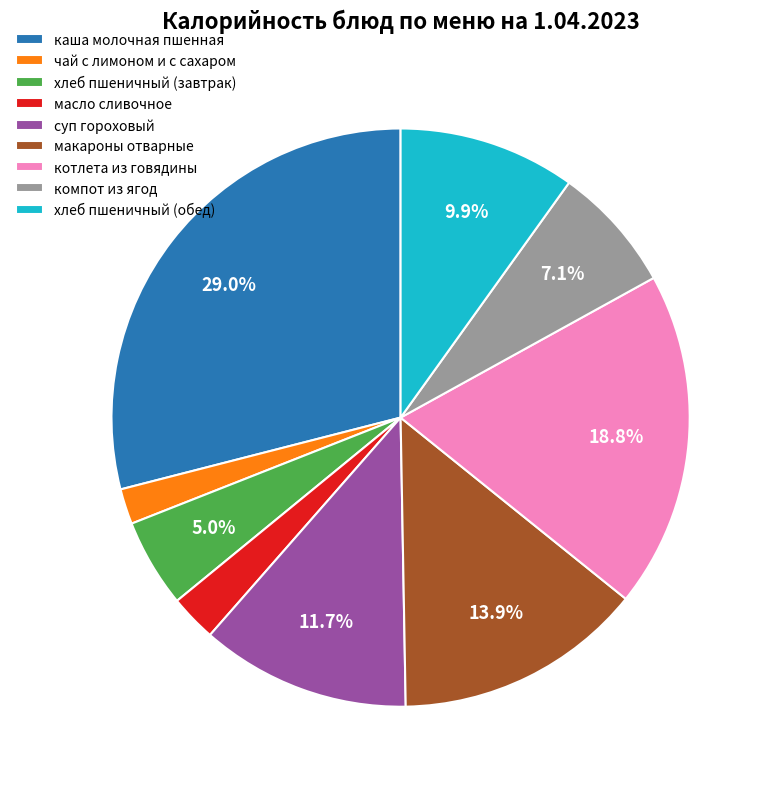

How much of the chart is everything except компот из ягод?

92.9%